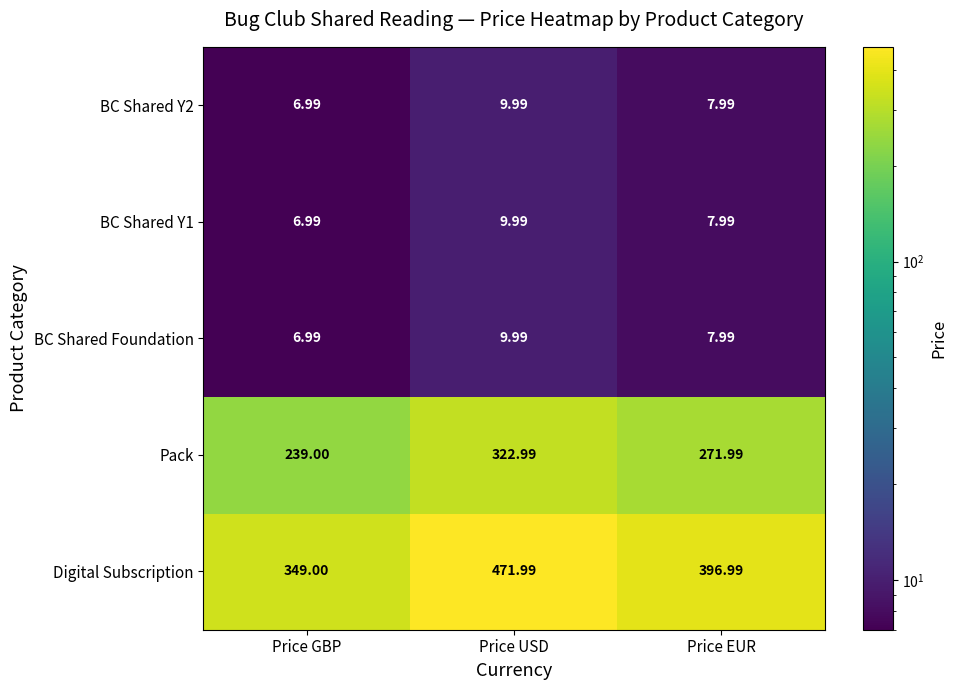

At which label does Pack first exceed 271?

Price USD